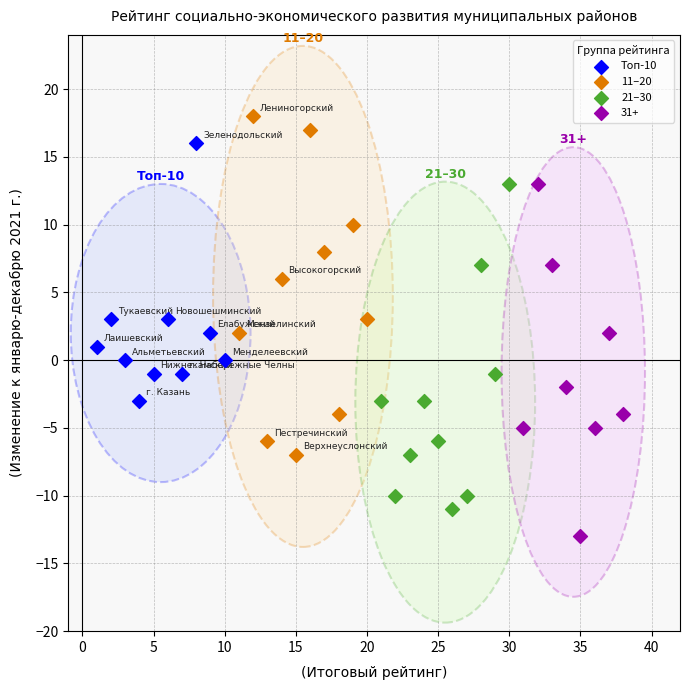

Which series reaches the maximum Y coordinate?

11–20